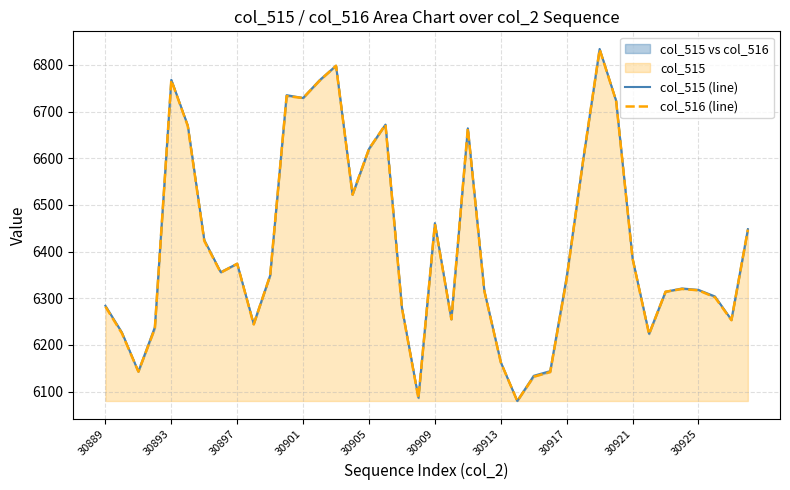

Which has a higher value, 28 or 33?

28